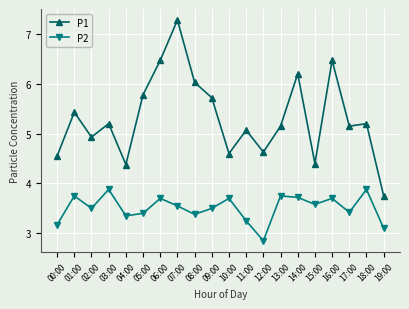

True or false: P1 and P2 cross at least once.

False